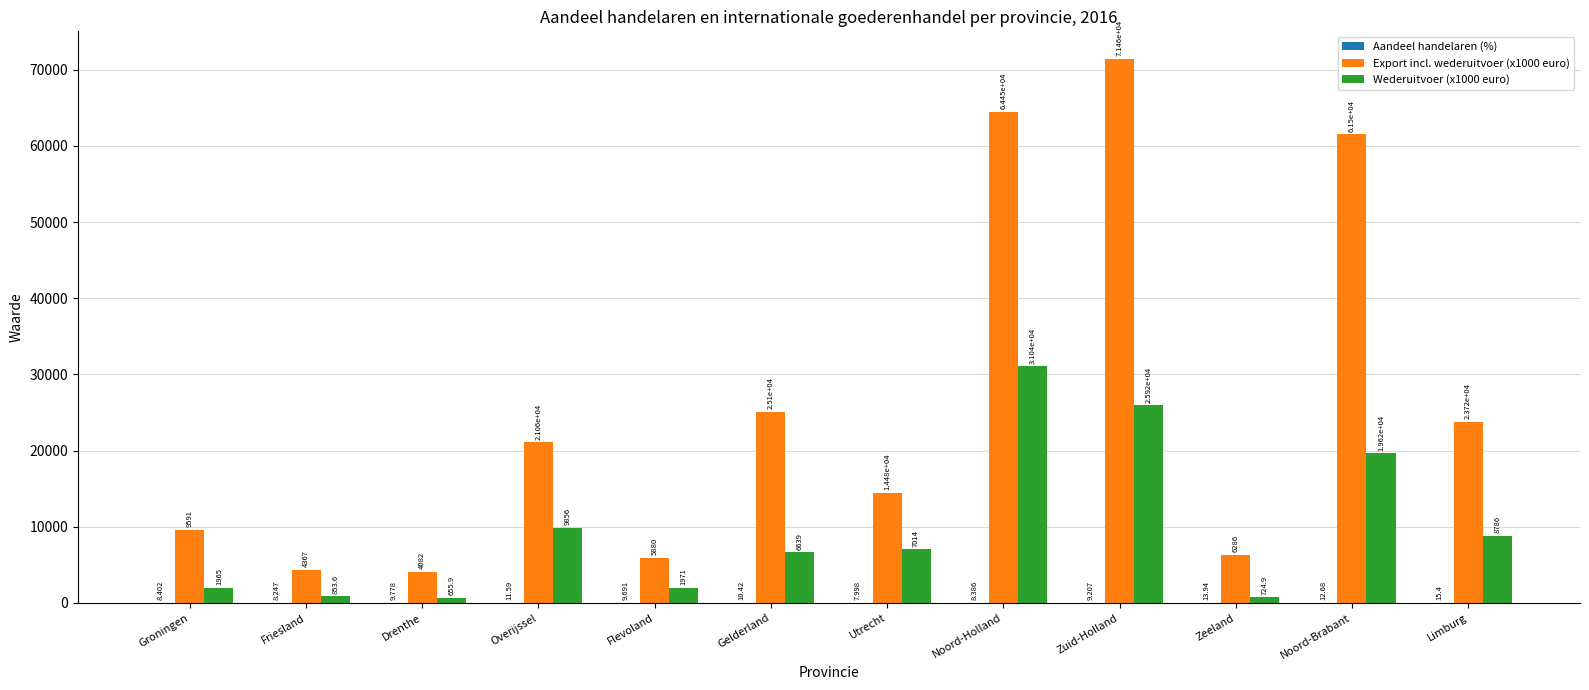

At which label is Export incl. wederuitvoer (x1000 euro) closest to 37769?

Gelderland